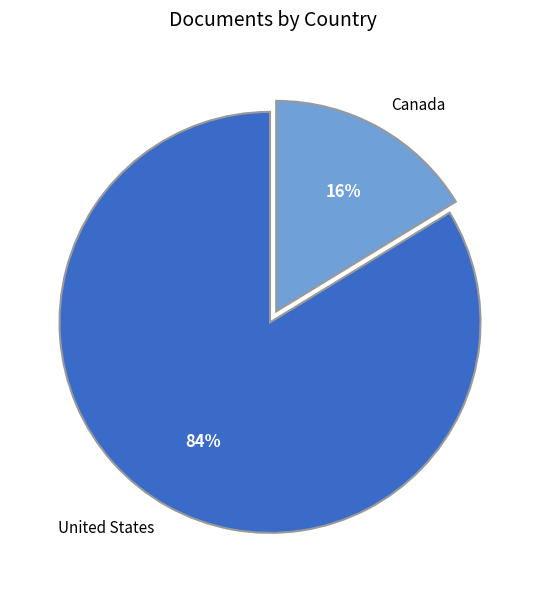

What is the smallest slice in the pie chart?

Canada